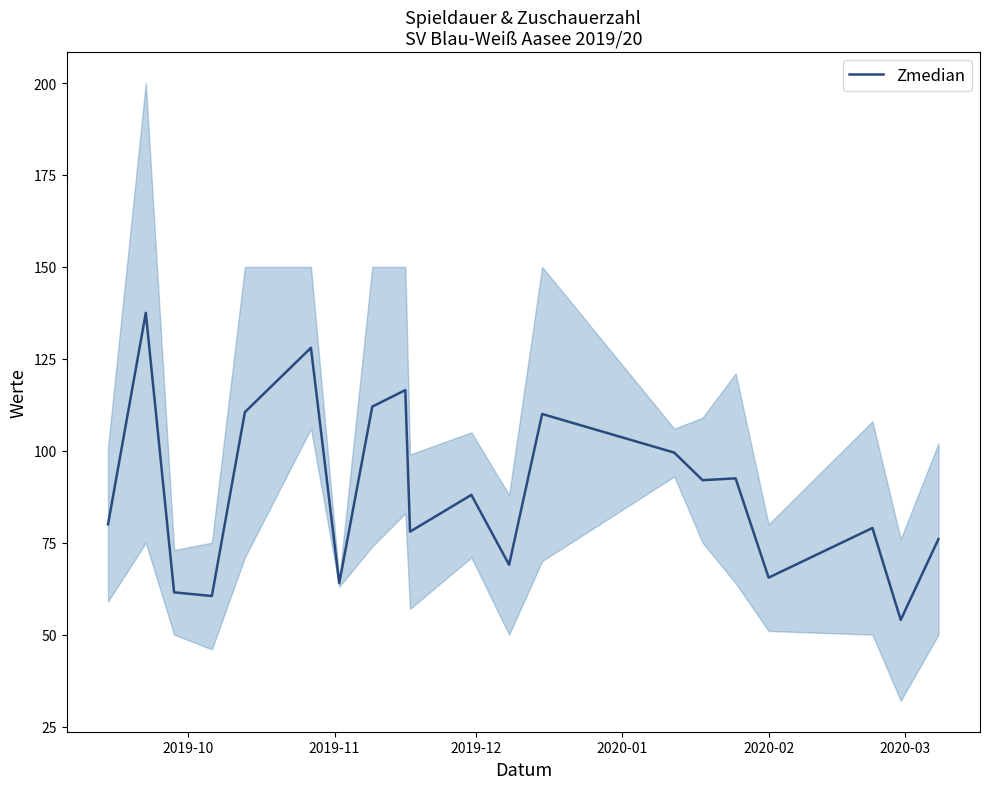

What is the maximum value for Zmedian?

137.5